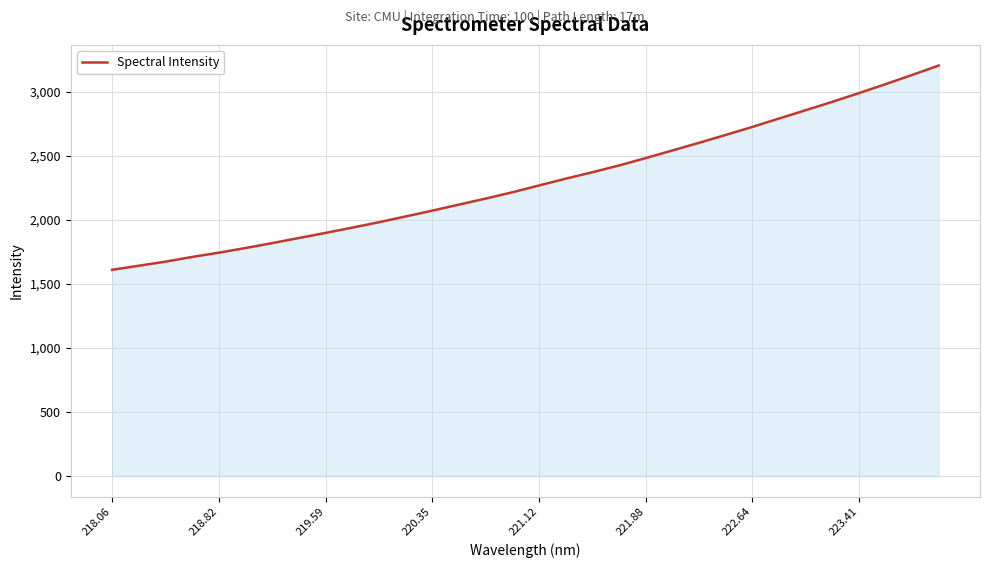

Reading left to right, extract all data points from this chart.

1609.2	1640.8	1672.8	1709.3	1742.9	1779.0	1817.5	1857.3	1897.0	1938.3	1980.3	2025.2	2070.8	2117.7	2164.7	2213.8	2266.9	2319.9	2370.2	2422.9	2480.6	2539.9	2599.7	2661.1	2723.5	2788.8	2853.8	2919.0	2987.3	3057.2	3129.0	3202.7